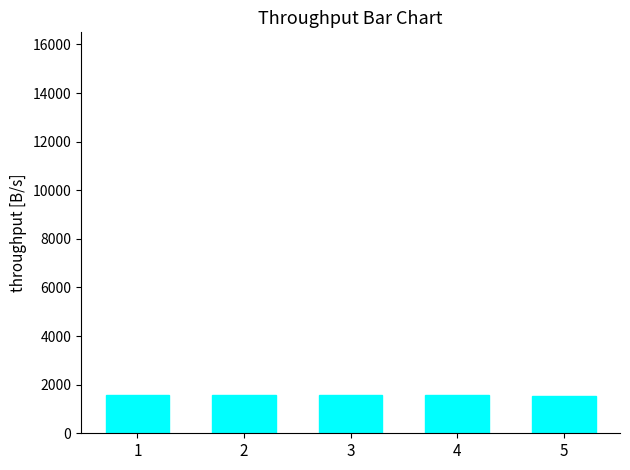

The value at 3 is 729. True or false?

False